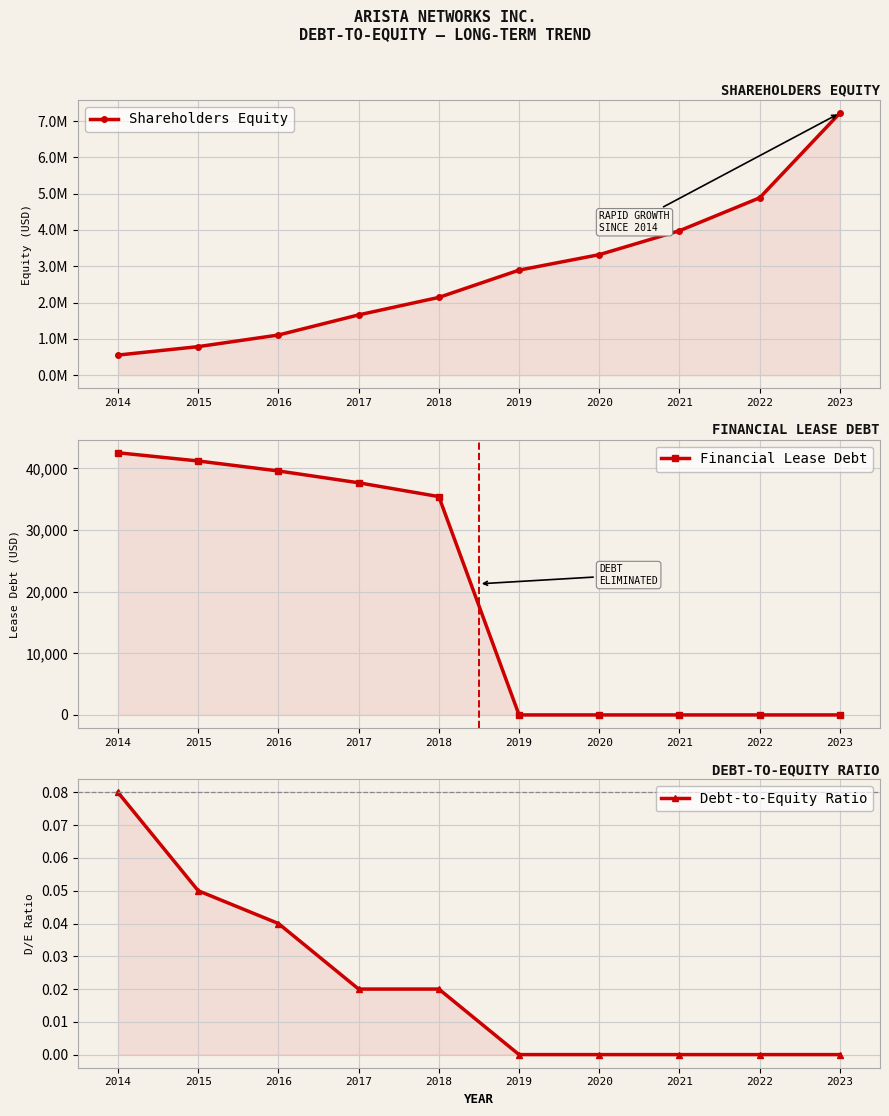

What is the sum of all Debt-to-Equity Ratio values?

0.2